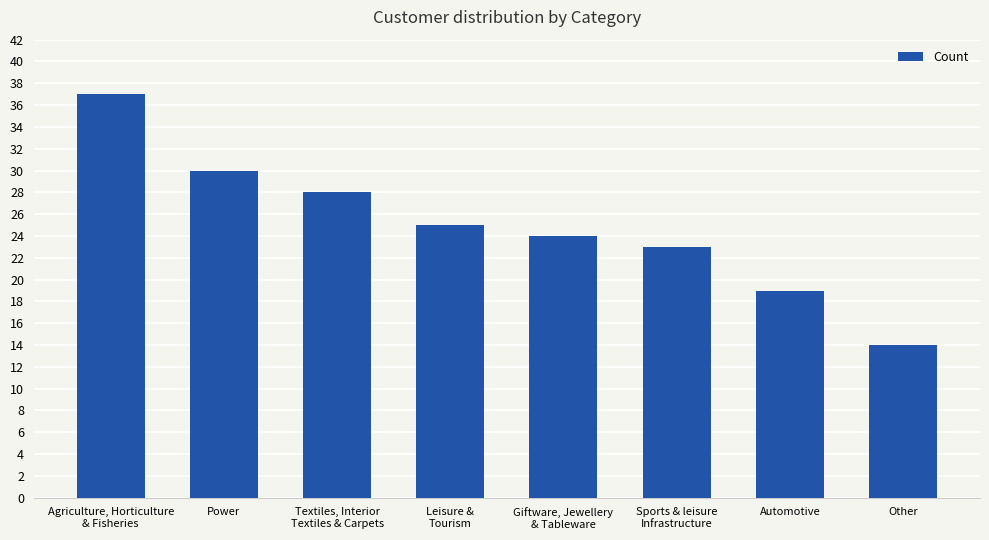

What is the minimum value shown in the chart?

14